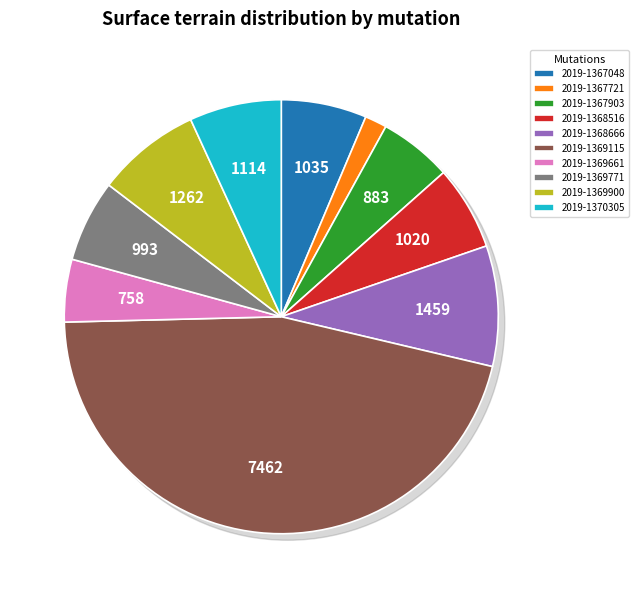

Which category has the biggest portion of the pie?

2019-1369115